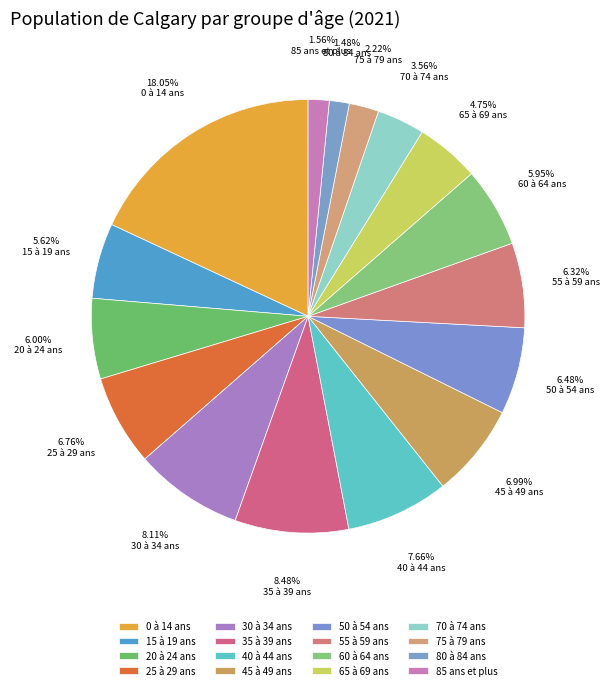

Does any single category account for the majority?

No